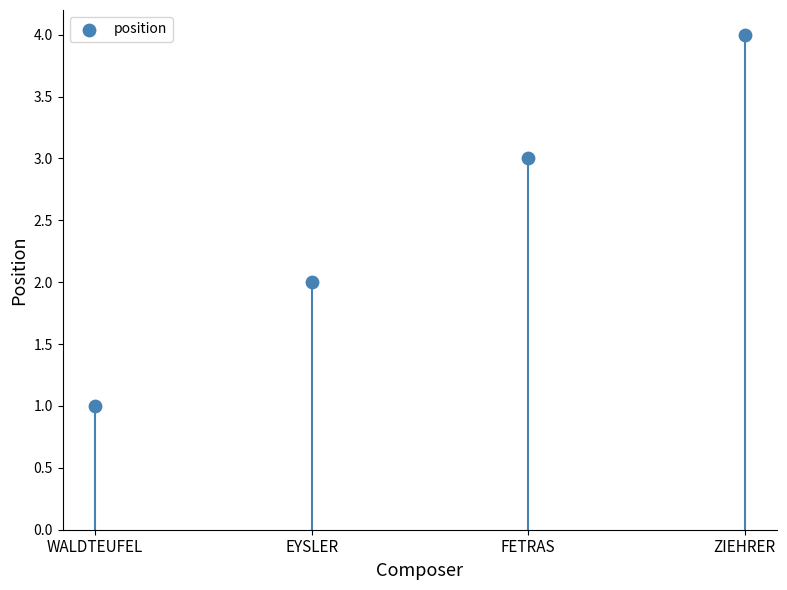

Between EYSLER and WALDTEUFEL, which is larger?

EYSLER